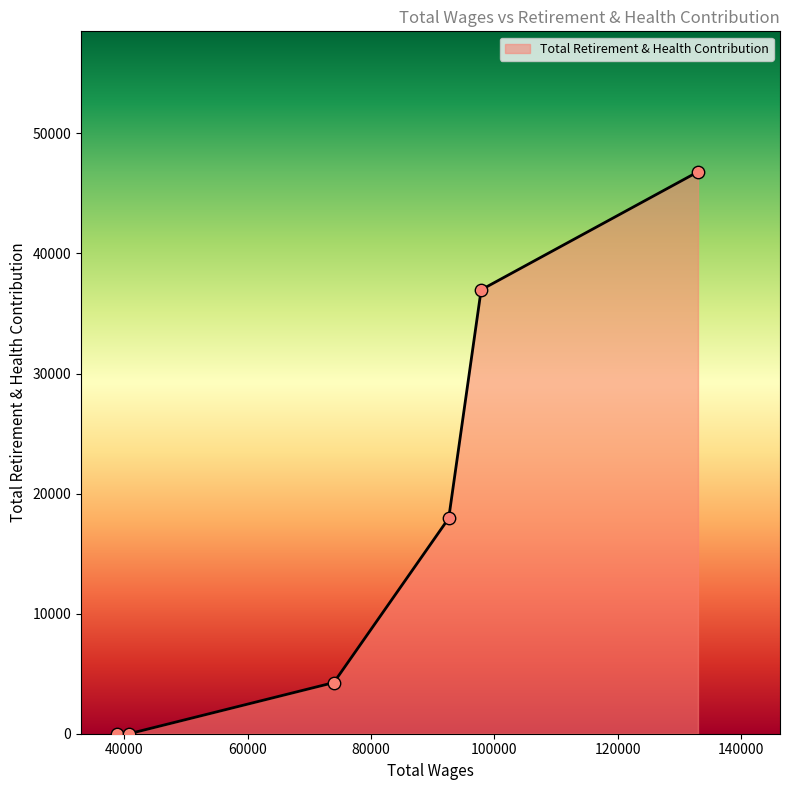

What is the maximum value shown in the chart?

46800